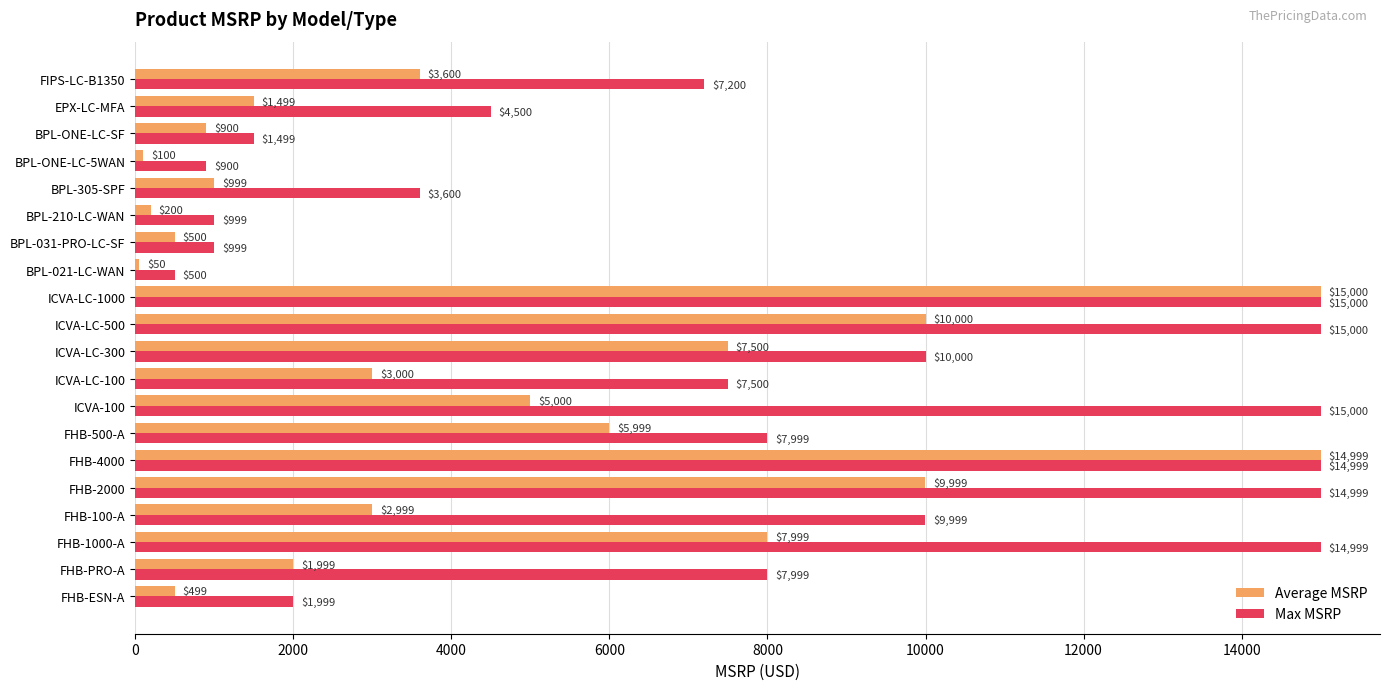

What is the sum of all Max MSRP values?

155690